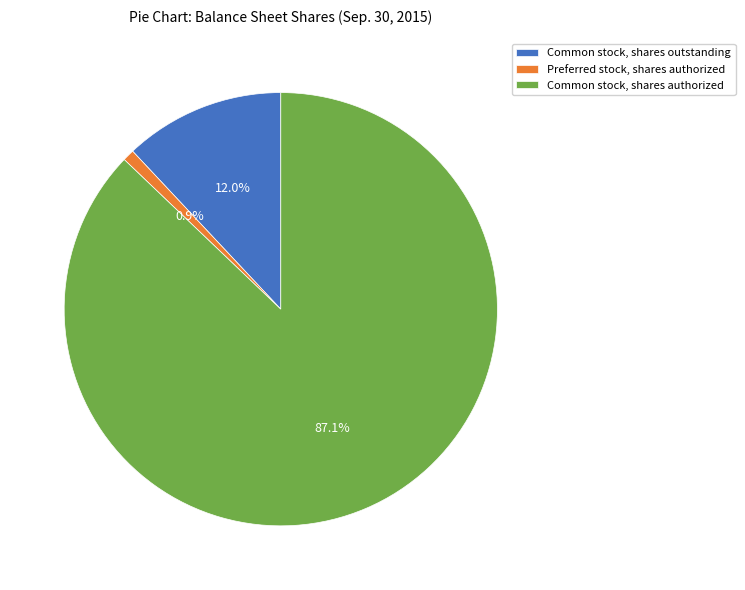

Which has a higher value, Common stock, shares outstanding or Preferred stock, shares authorized?

Common stock, shares outstanding